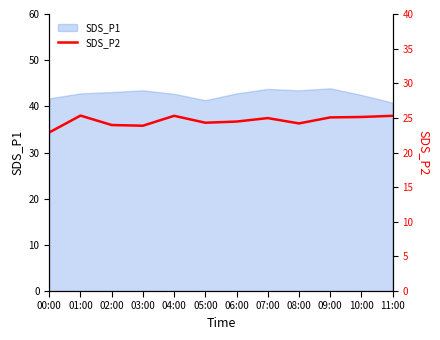

What is the maximum value for SDS_P1?

43.9